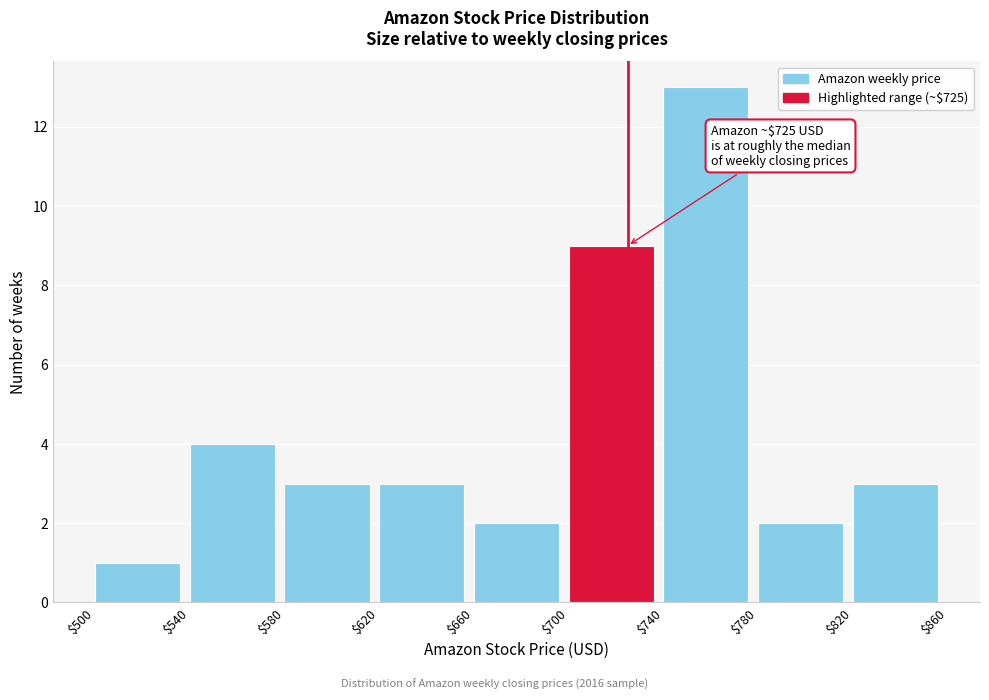

Which range on the x-axis has the tallest bar?

$740 to $780